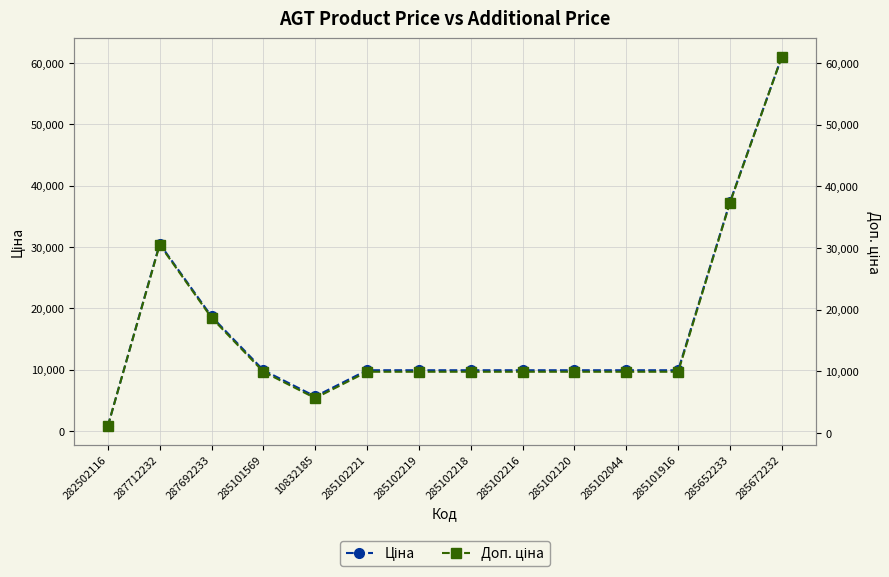

True or false: Доп. ціна and Ціна intersect in this chart.

False